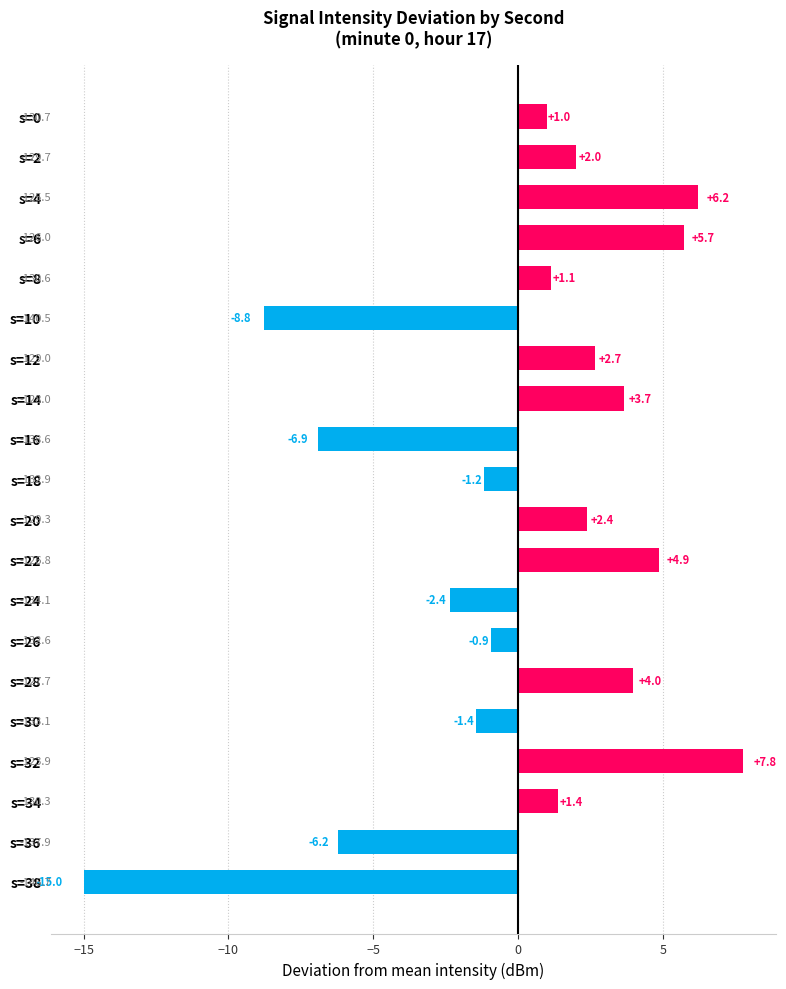

Rank the categories by value from lowest to highest.

s=38, s=10, s=16, s=36, s=24, s=30, s=18, s=26, s=0, s=8, s=34, s=2, s=20, s=12, s=14, s=28, s=22, s=6, s=4, s=32